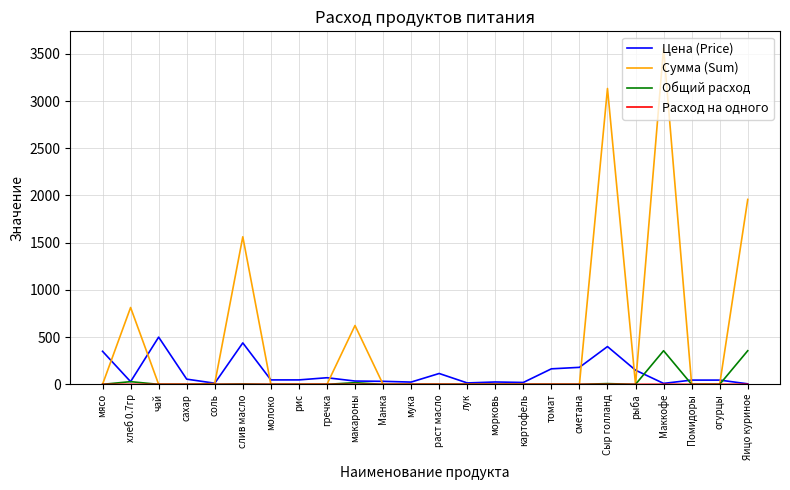

Which series has the widest spread of values?

Сумма (Sum)